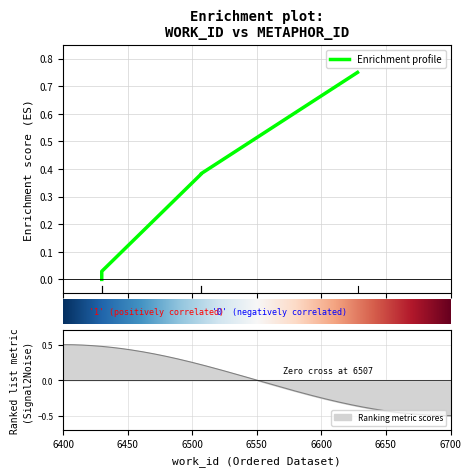

Between 6507 and 6430, which is larger?

6507